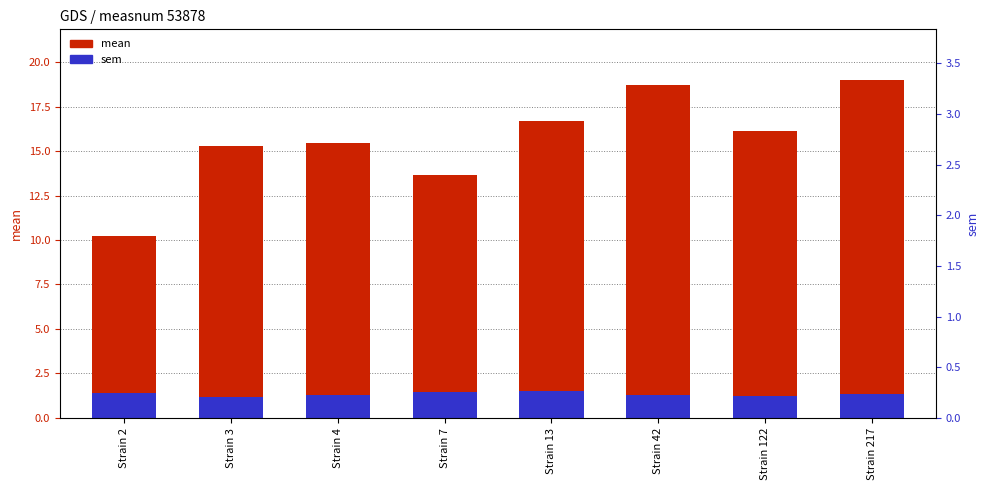

Which series has the largest range (max minus min)?

mean